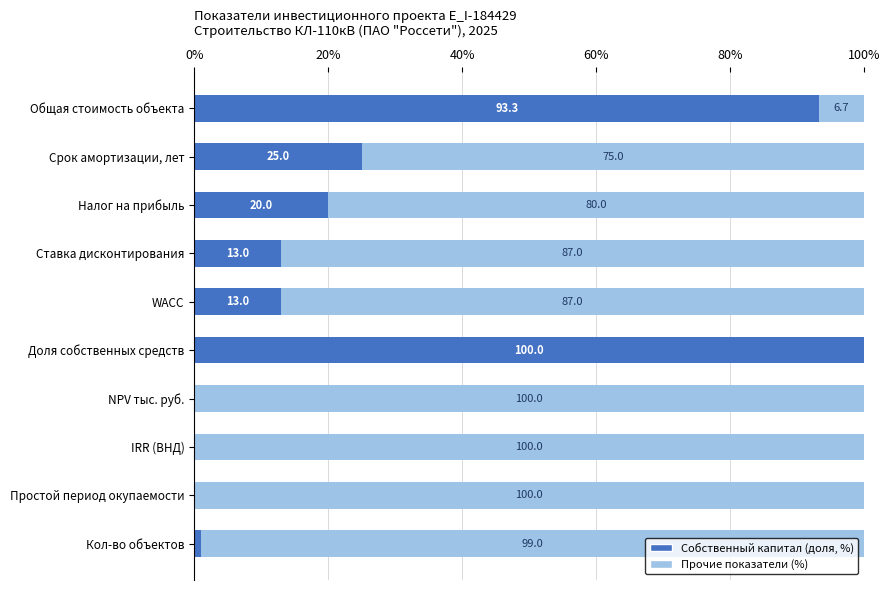

What is the total value across all series at IRR (ВНД)?

100.0